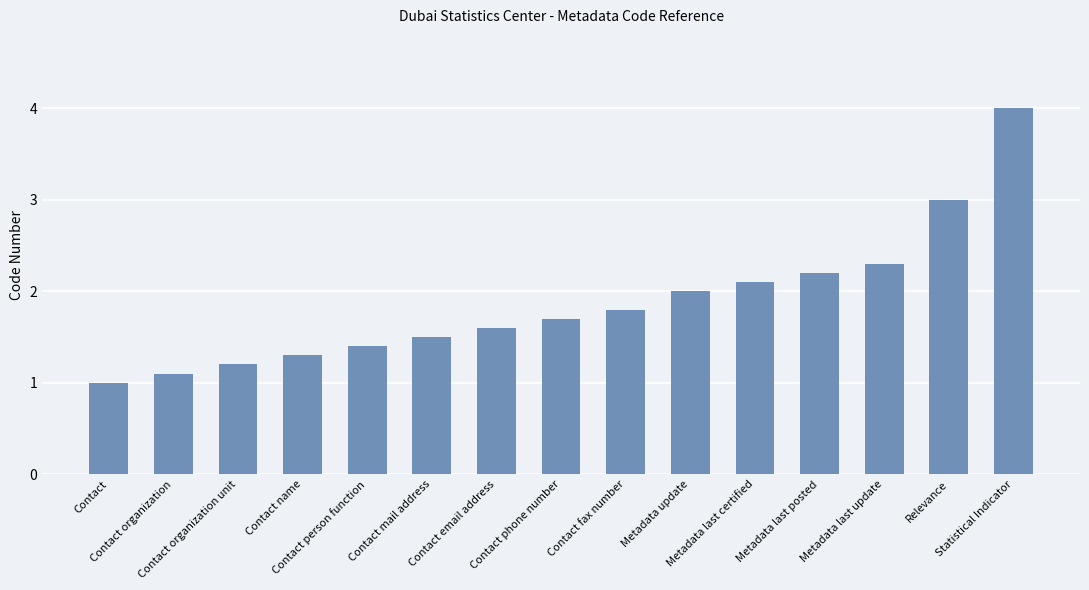

The value at Contact mail address is 0.9. True or false?

False